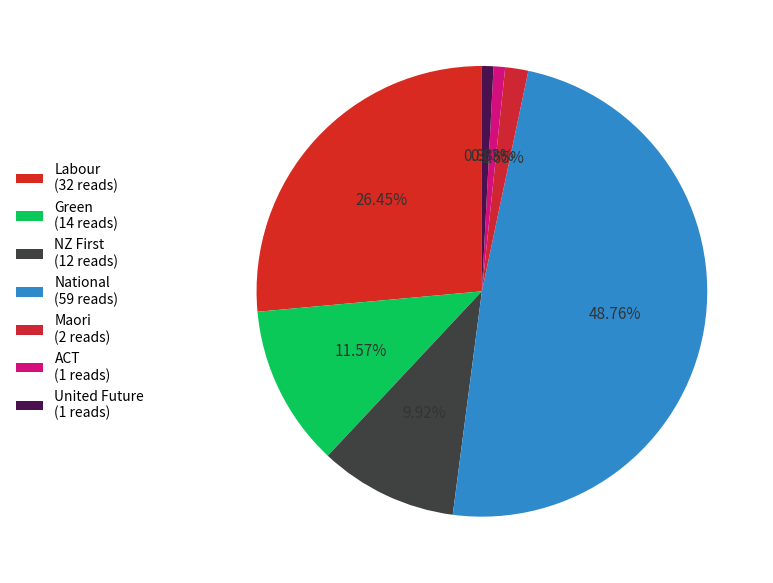

How many slices are in this pie chart?

7